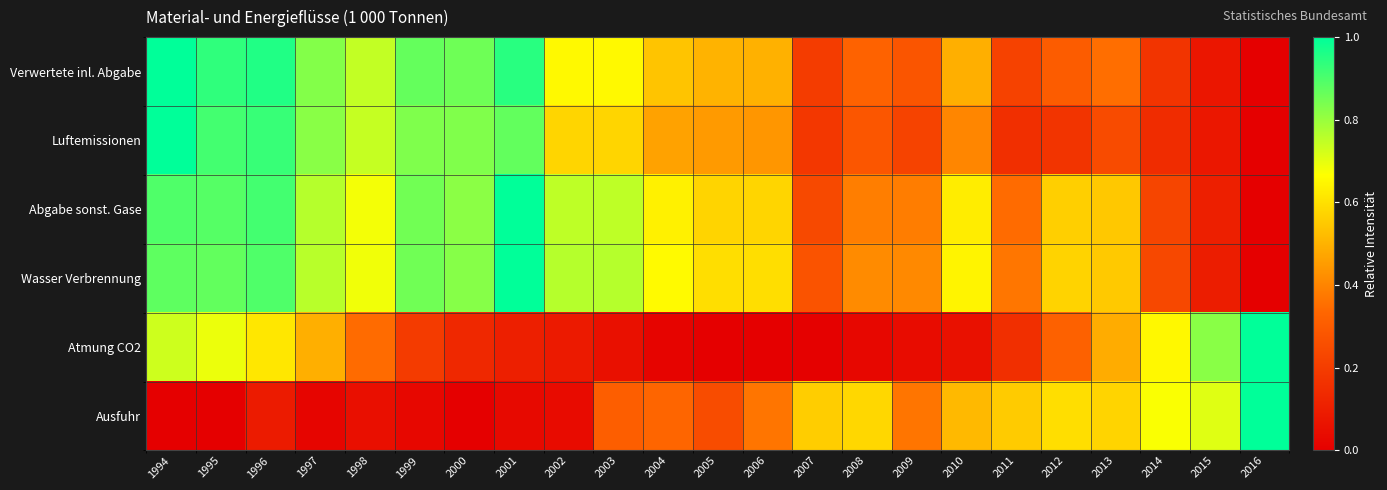

Count the number of categories in the chart.

23